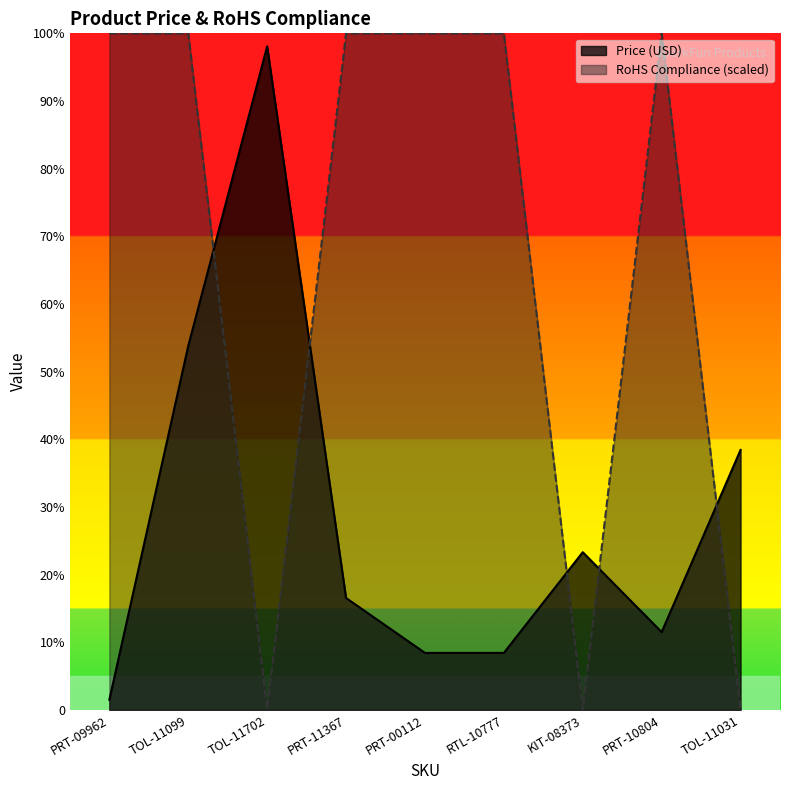

True or false: RoHS Compliance has a value of 130.0 at PRT-11367.

True